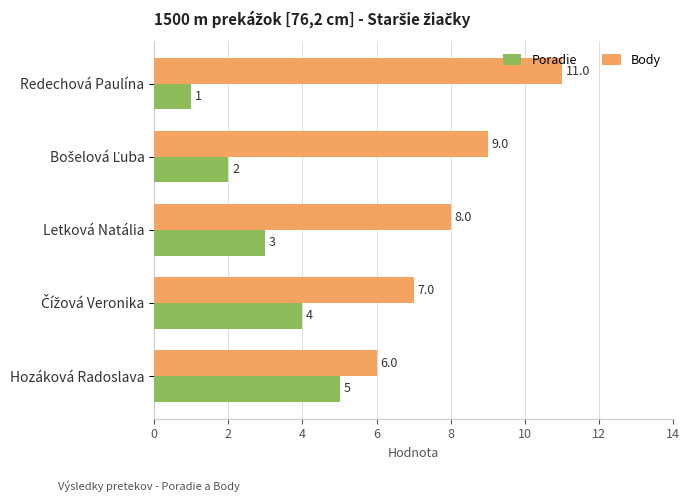

Which label corresponds to the smallest value in the chart?

Redechová Paulína